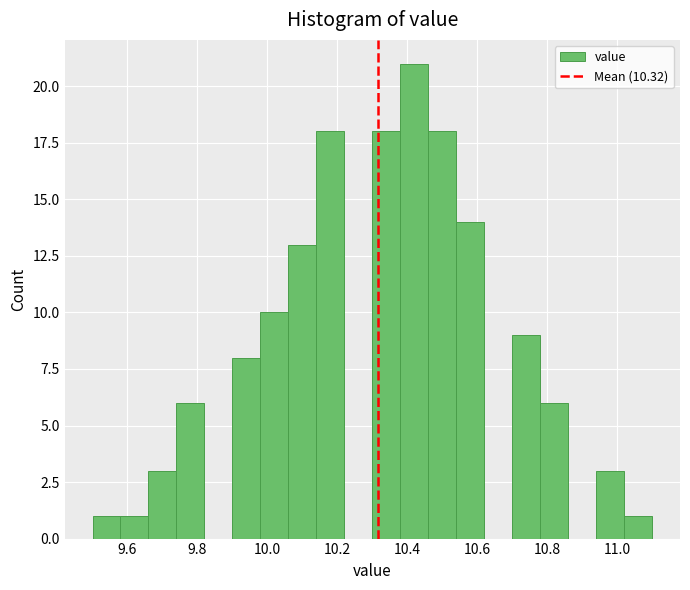

Which range on the x-axis has the tallest bar?

10.38 to 10.46